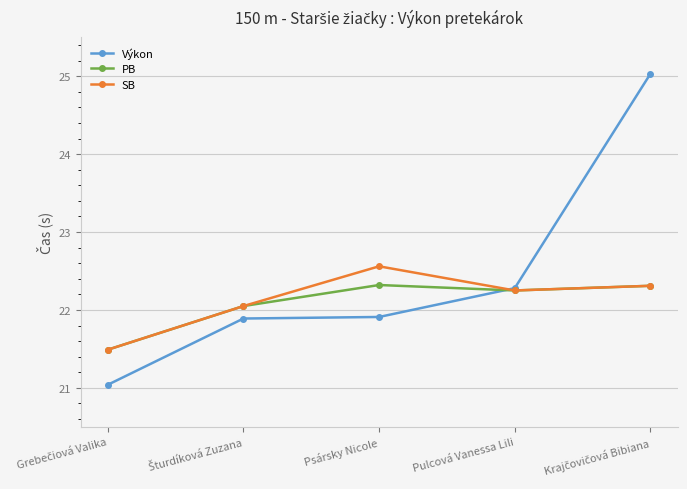

Which series has the largest total across all categories?

Výkon